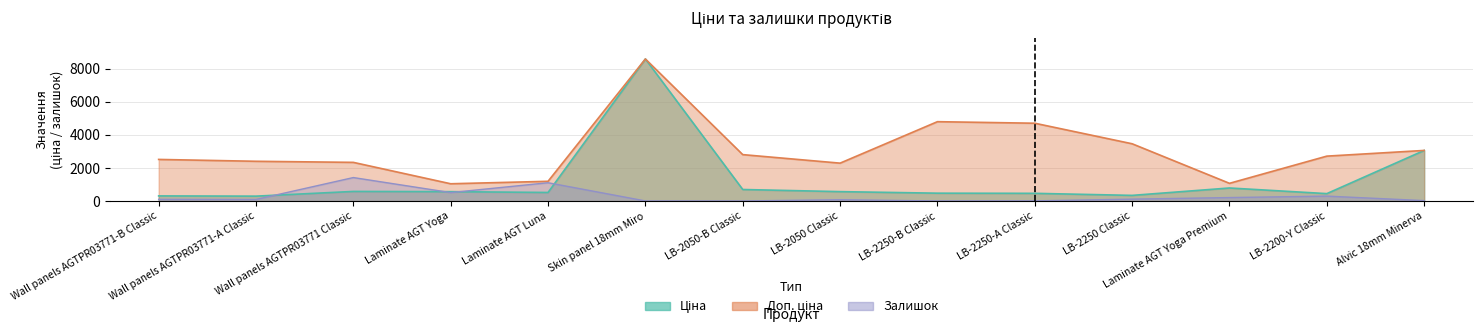

At which category is the sum across all series the highest?

Skin panel 18mm Miro